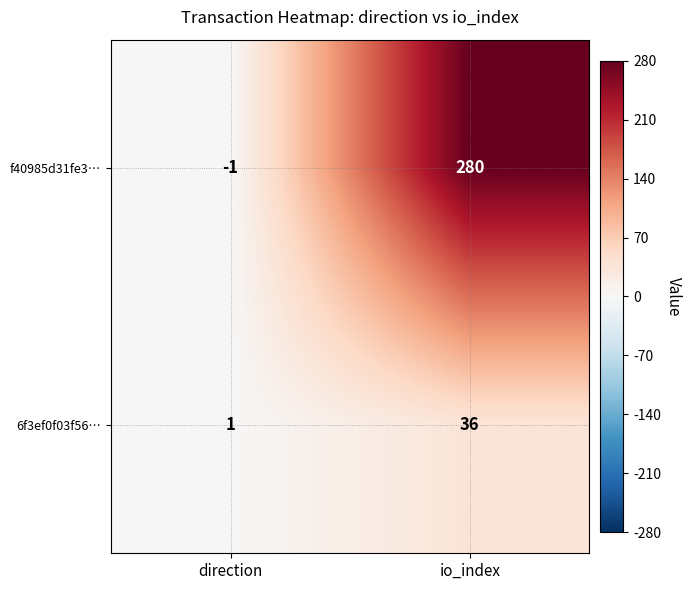

How many data points in f40985d31fe3… are less than 280?

1